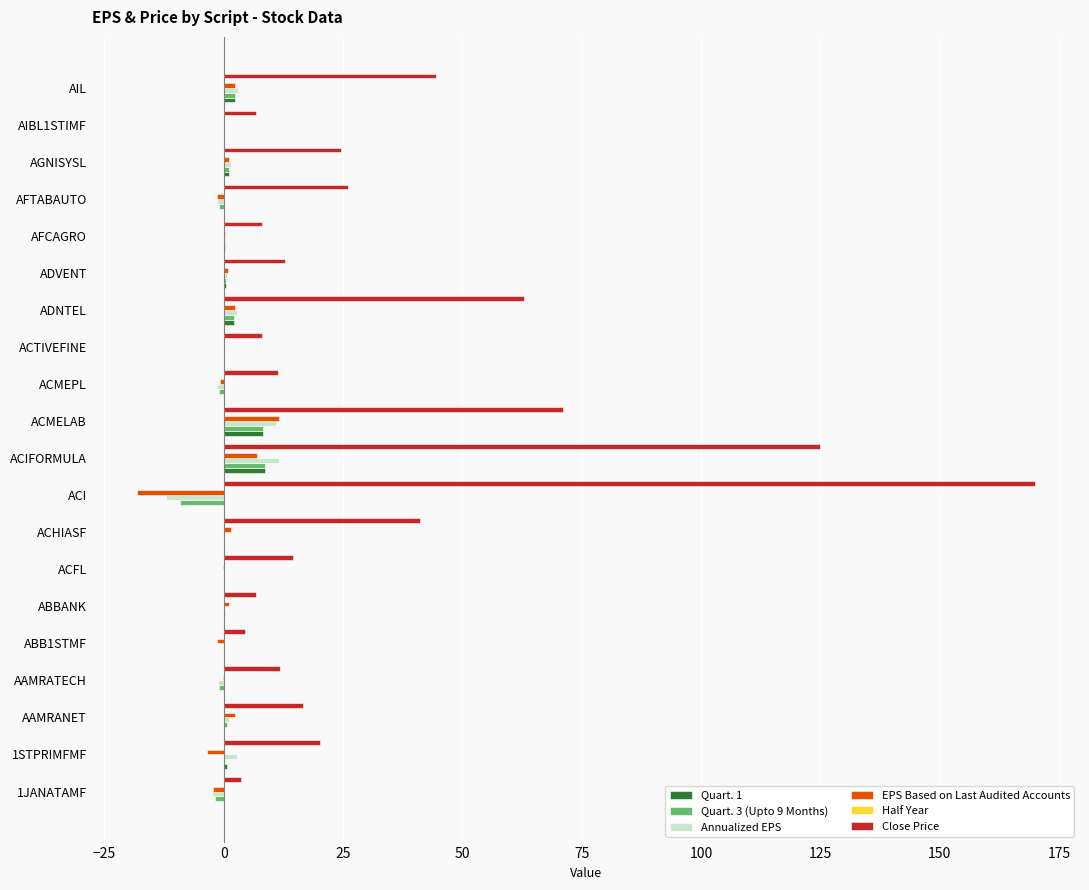

What is the greatest value displayed?

170.0